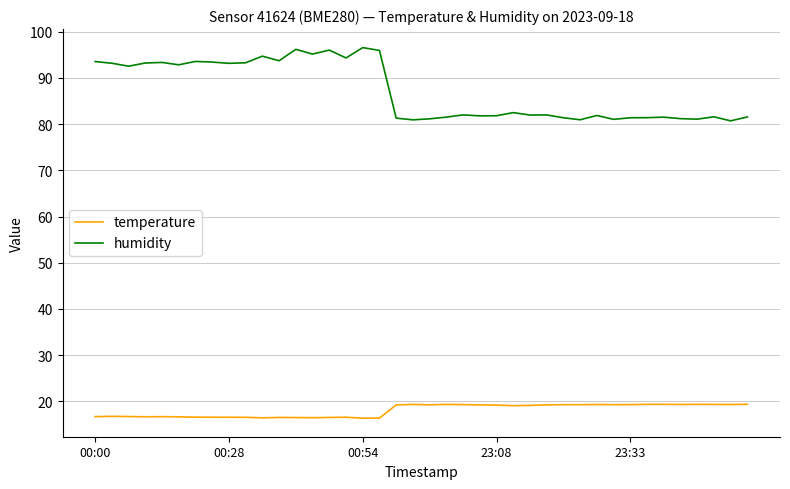

True or false: humidity and temperature intersect in this chart.

False